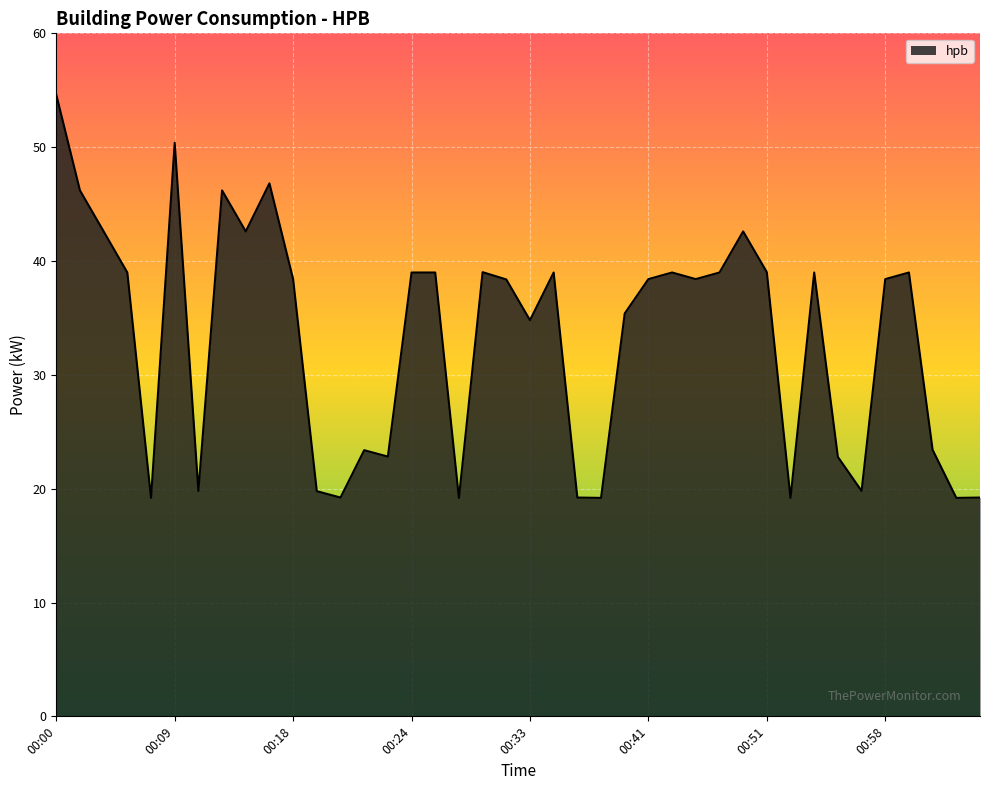

What is the smallest value displayed?

19.2